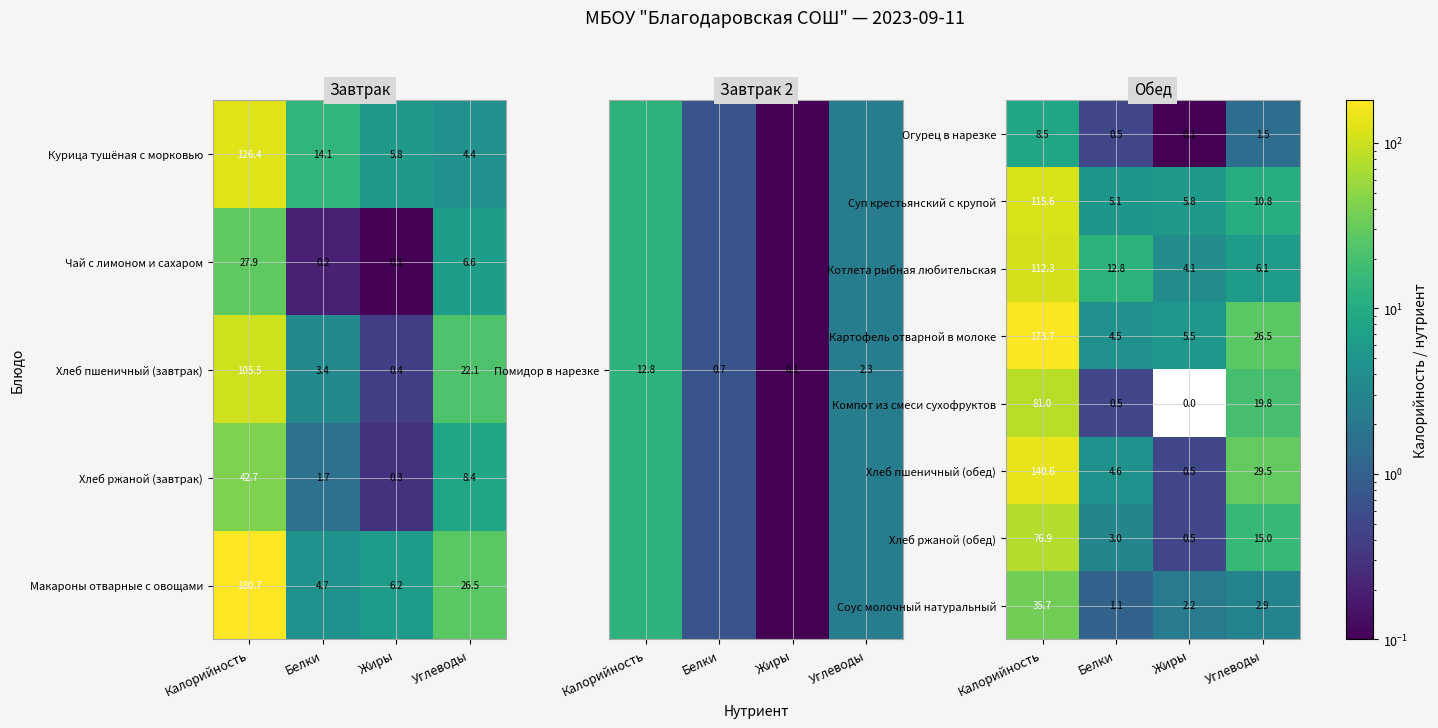

Which has a higher value, Жиры or Калорийность?

Калорийность